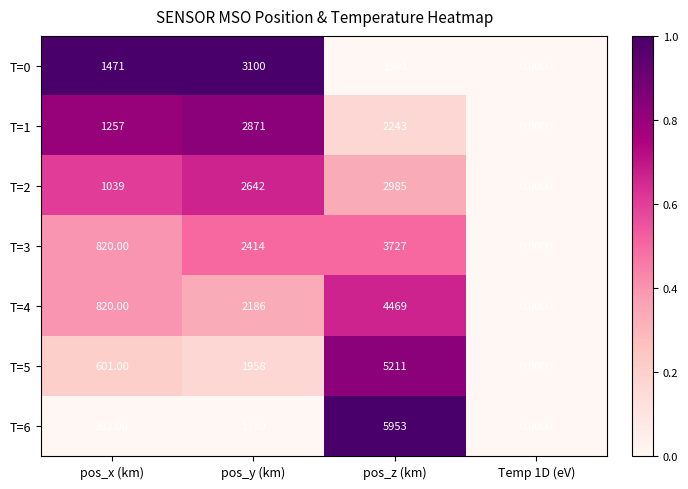

Rank the categories by T=3 value from highest to lowest.

pos_z (km), pos_y (km), pos_x (km), Temp 1D (eV)